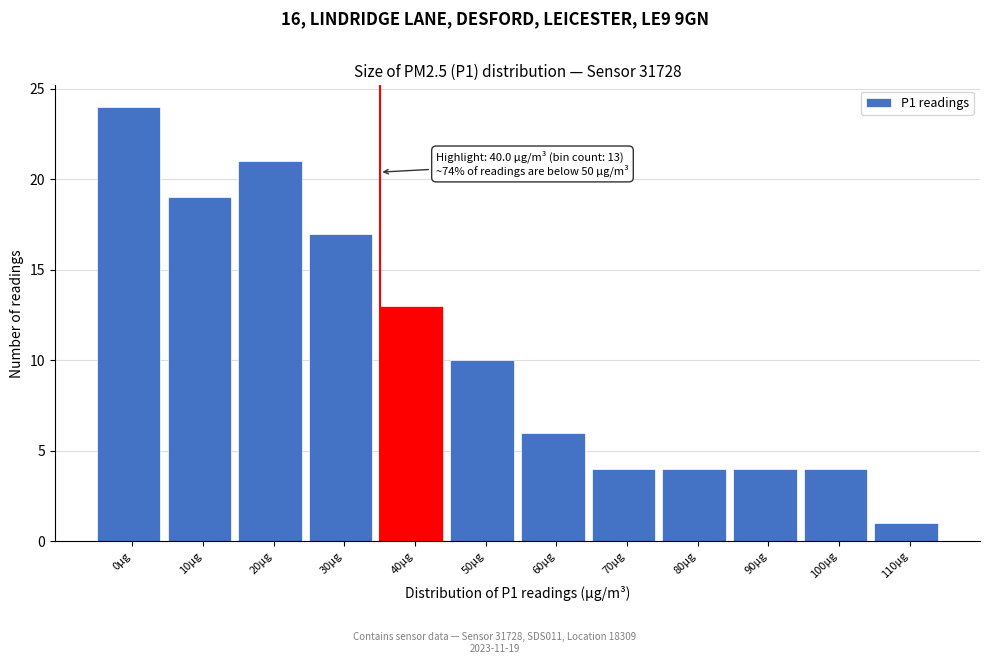

Reading left to right, list all the values displayed in this chart.

24	19	21	17	13	10	6	4	4	4	4	1